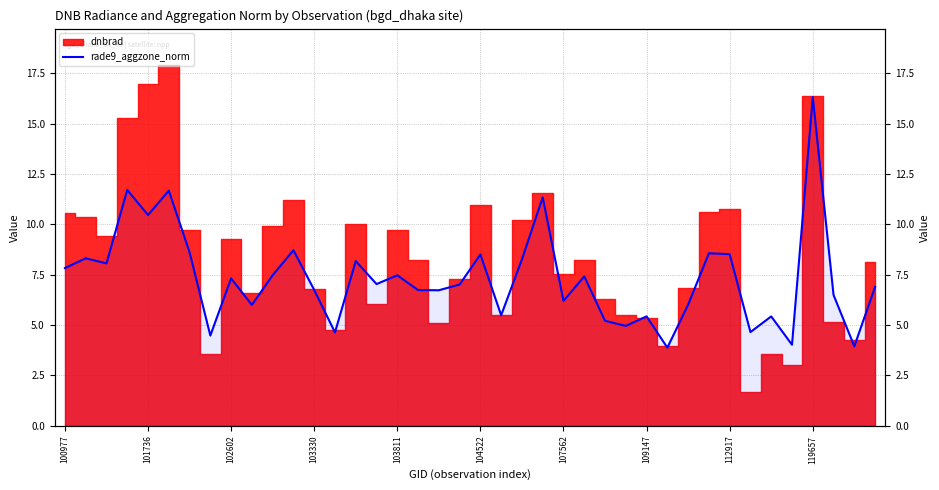

The chart shows a value of 5.8 at 31. True or false?

False